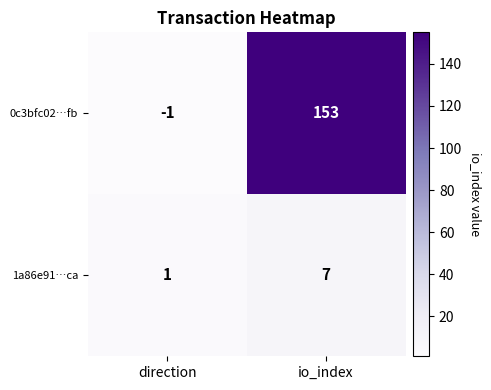

At direction, list the series in order from largest to smallest.

1a86e91…ca, 0c3bfc02…fb